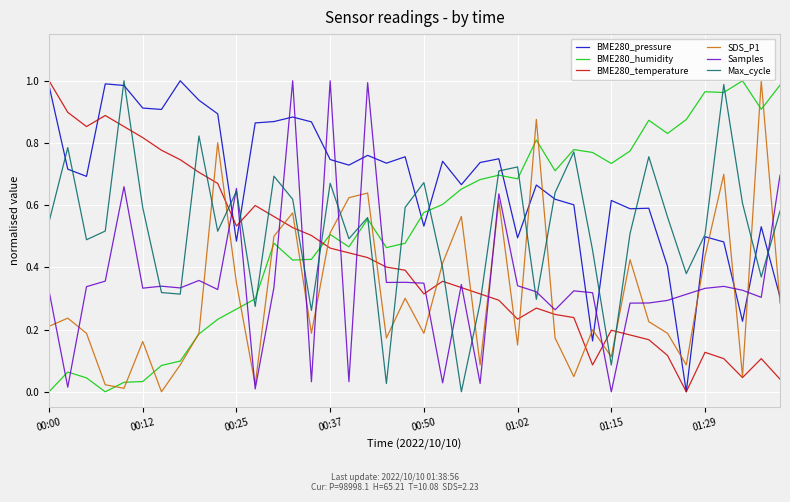

Which series has the largest total across all categories?

BME280_pressure